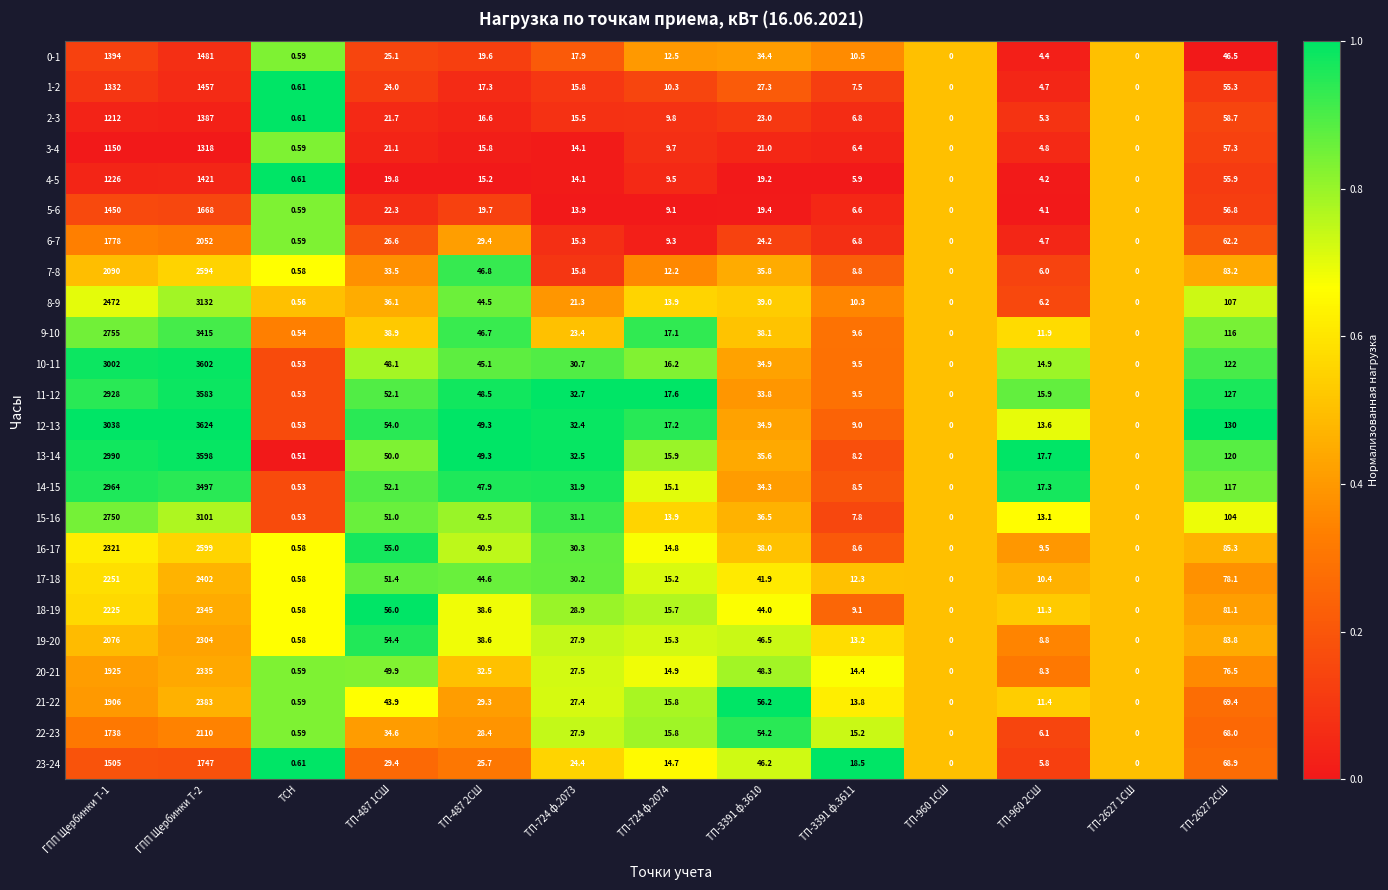

Is the value of 14-15 at ТП-3391 ф.3611 greater than the value of 6-7 at ТП-2627 2СШ?

No